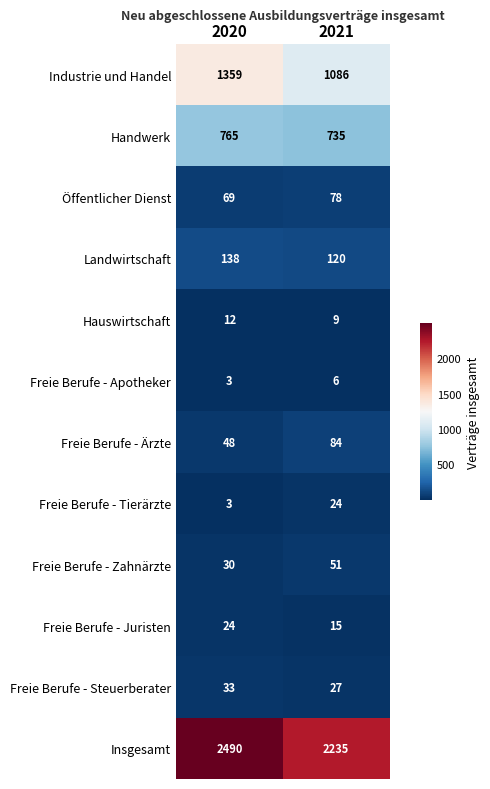

Which series has the largest range (max minus min)?

Industrie und Handel